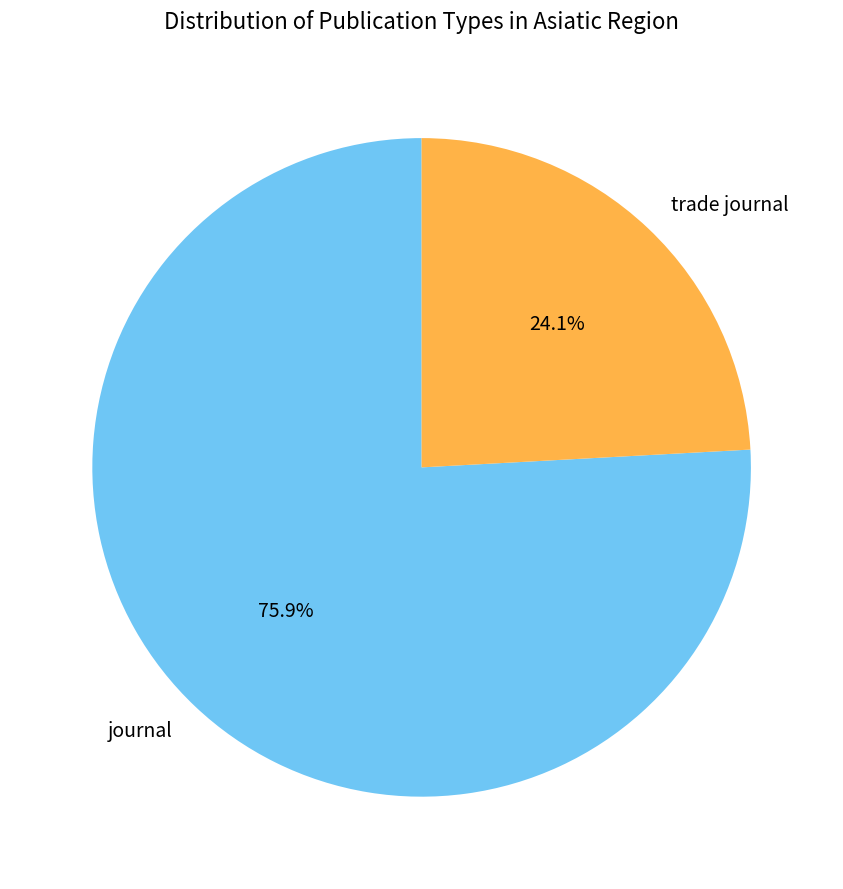

What percentage is the journal slice, to the nearest percent?

76%